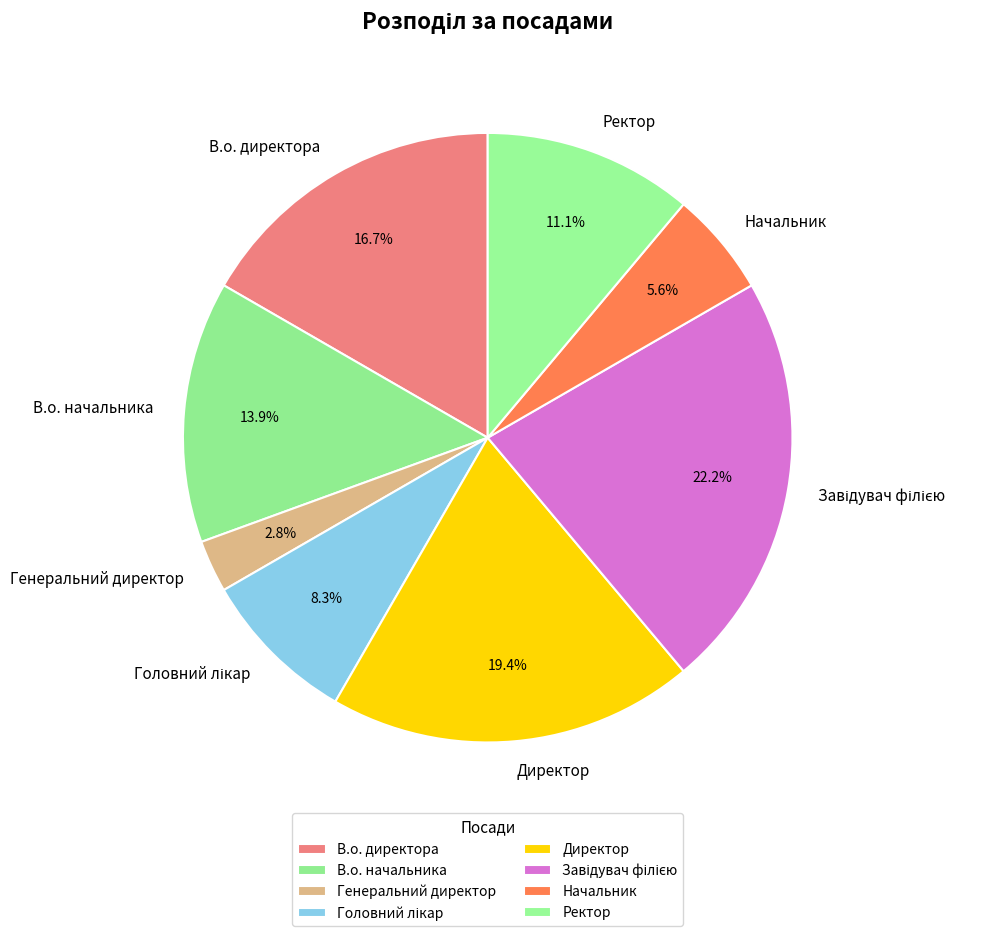

To the nearest percent, what is the average slice percentage?

12%